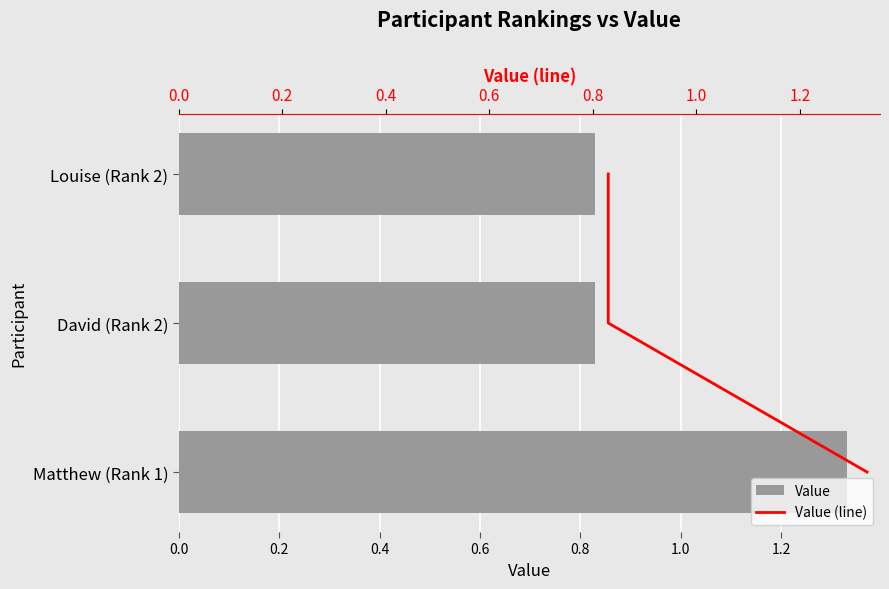

What is the difference between the Value values at Matthew (Rank 1) and Louise (Rank 2)?

0.5